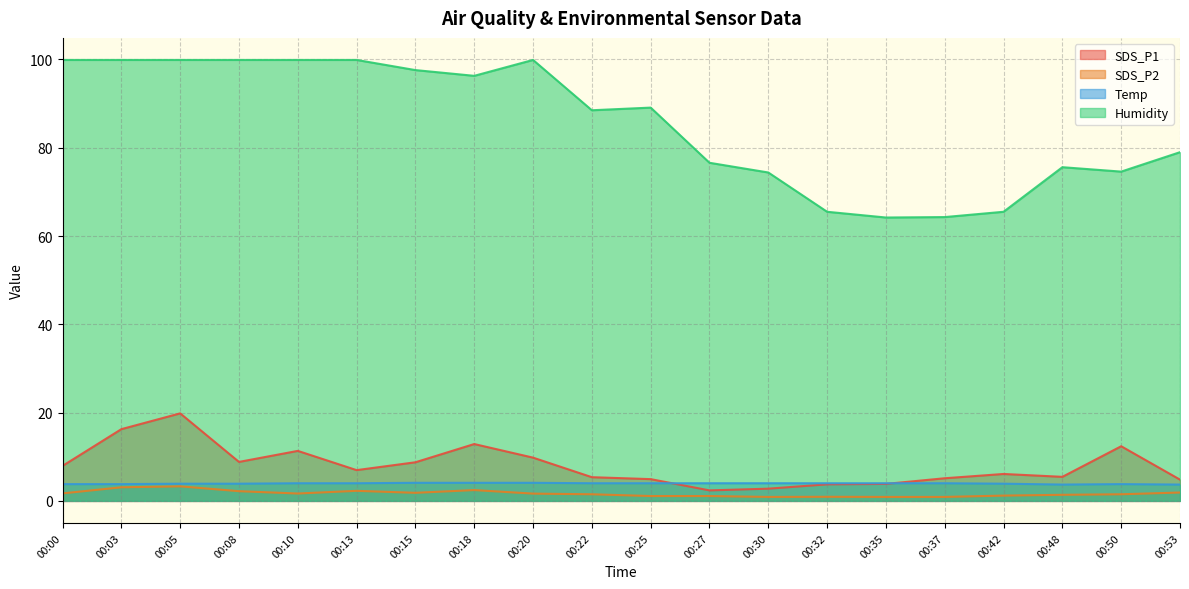

Where is the first local minimum for SDS_P2?

00:10